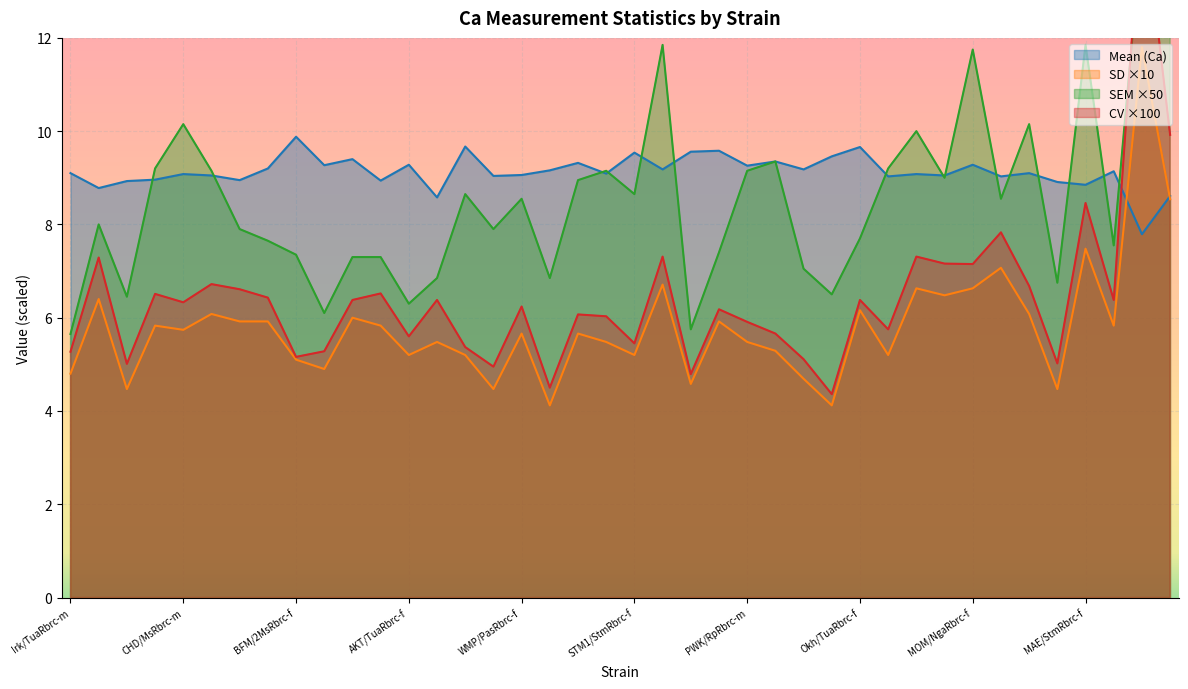

What position from the right is Irk/TuaRbrc-f?

39